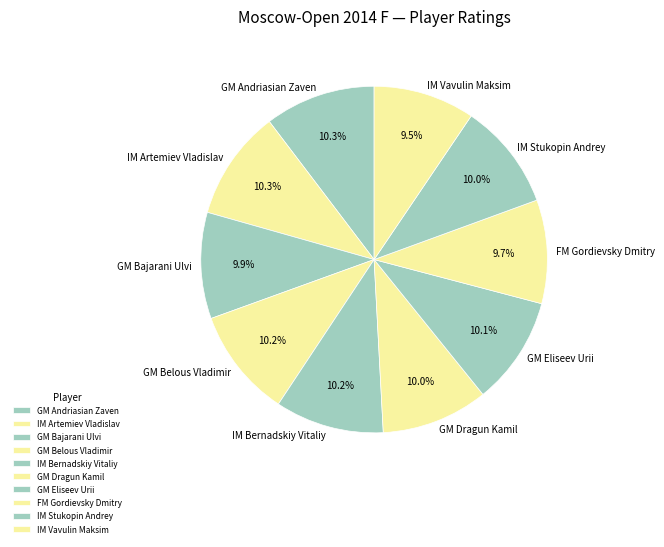

To the nearest percent, what percentage of the pie is GM Bajarani Ulvi?

10%